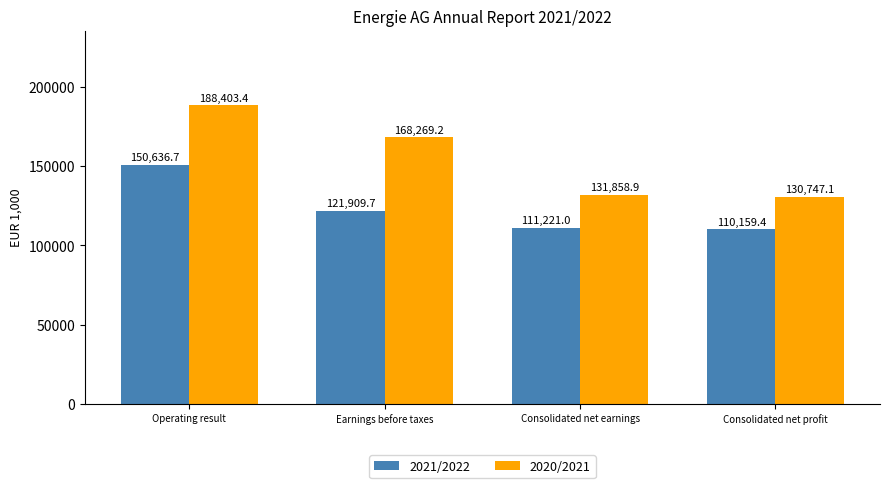

At which label does 2020/2021 first exceed 168269?

Operating result